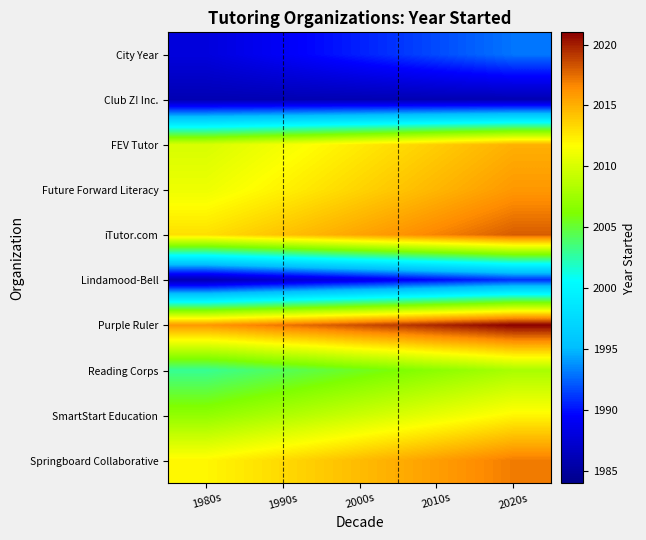

Rank the series at 2010s from lowest to highest value.

Club Z! Inc., Lindamood-Bell, City Year, Reading Corps, SmartStart Education, FEV Tutor, Future Forward Literacy, Springboard Collaborative, iTutor.com, Purple Ruler